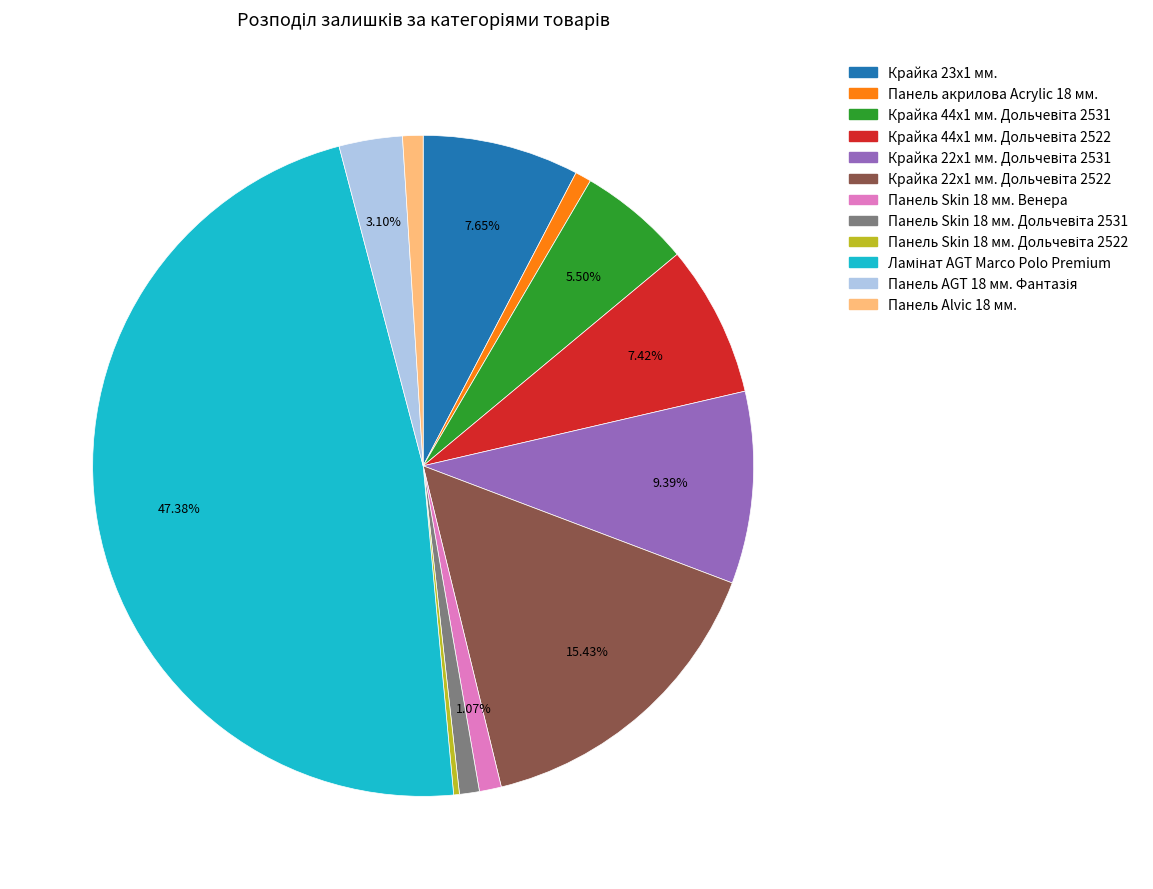

What is the ratio of the value at Панель Skin 18 мм. Венера to the value at Панель акрилова Acrylic 18 мм.?

1.4